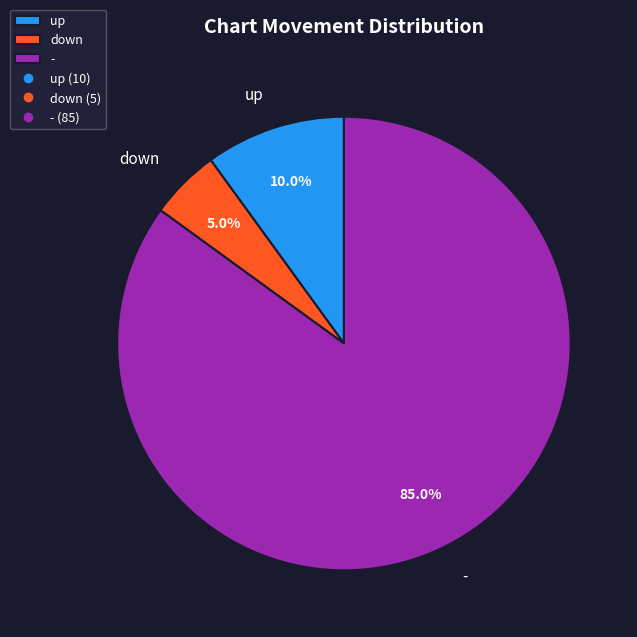

To the nearest percent, what percentage of the pie is down?

5%